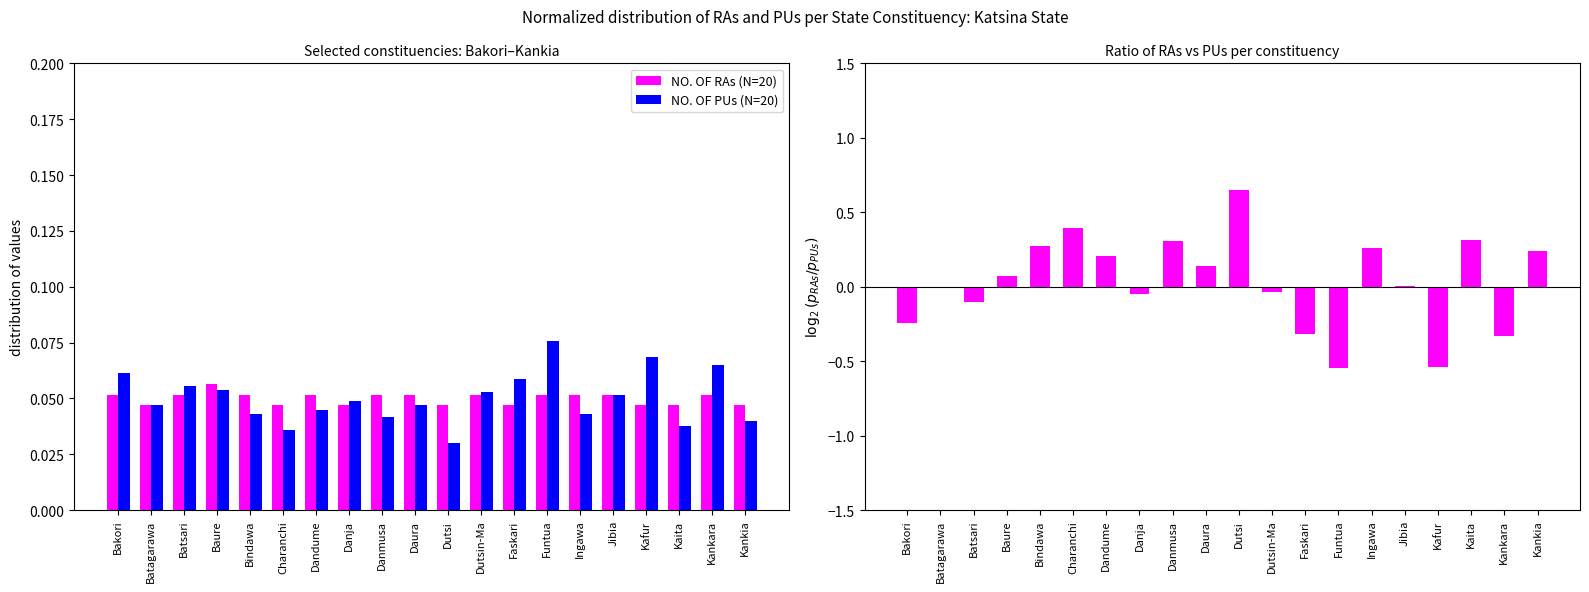

What is the approximate value of NO. OF RAs (N=20) at Bakori?

0.1